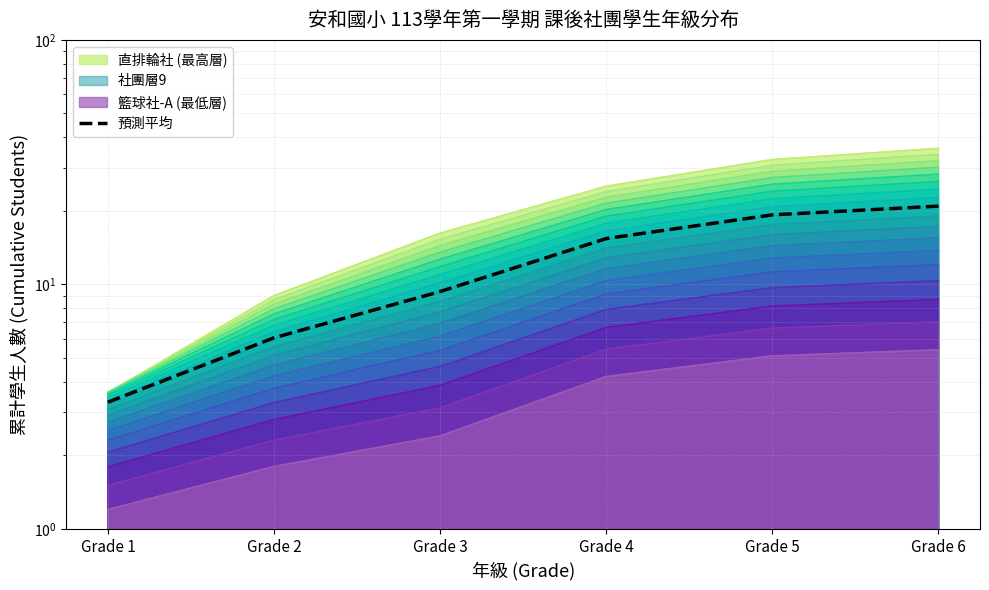

Reading left to right, transcribe all the data shown in this chart.

3.3	6.1	9.4	15.4	19.2	20.9